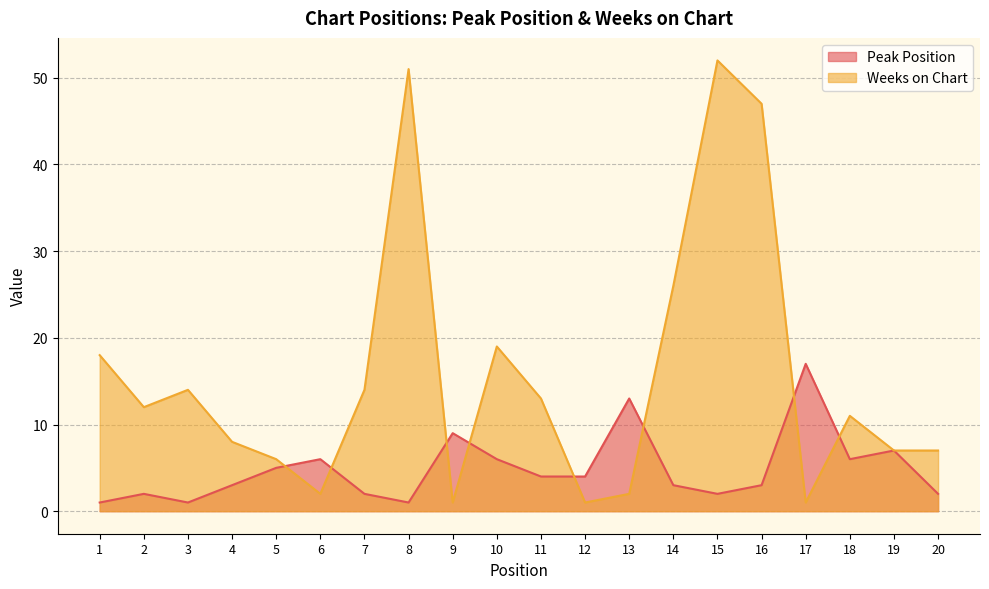

How many series are shown in this chart?

2